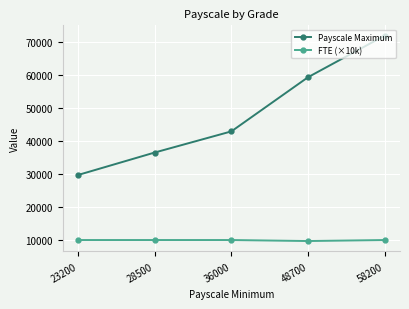

Reading right to left, extract all data points from this chart.

Payscale Maximum: 58200=71900.0	48700=59300.0	36000=42900.0	28500=36500.0	23200=29700.0
FTE (×10k): 58200=10000.0	48700=9692.3	36000=10000.0	28500=10000.0	23200=10000.0